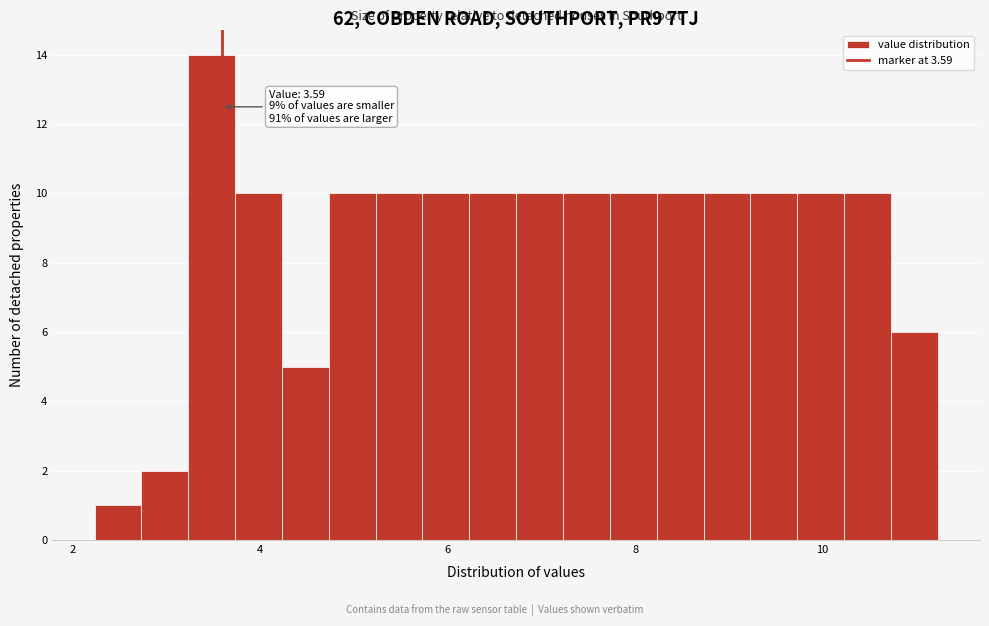

Around what value on the x-axis is the tallest bar? Give the approximate position of its centre, as read against the axis.

3.4